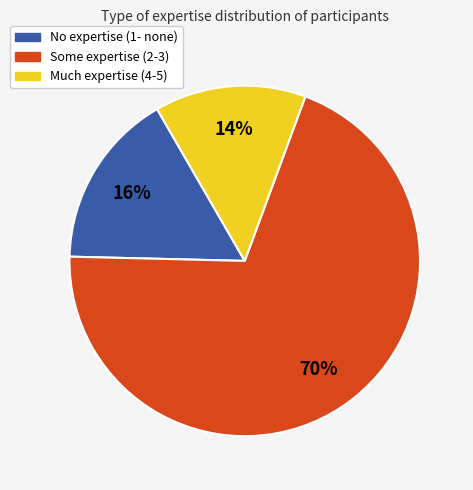

Is there a majority slice in this chart?

Yes